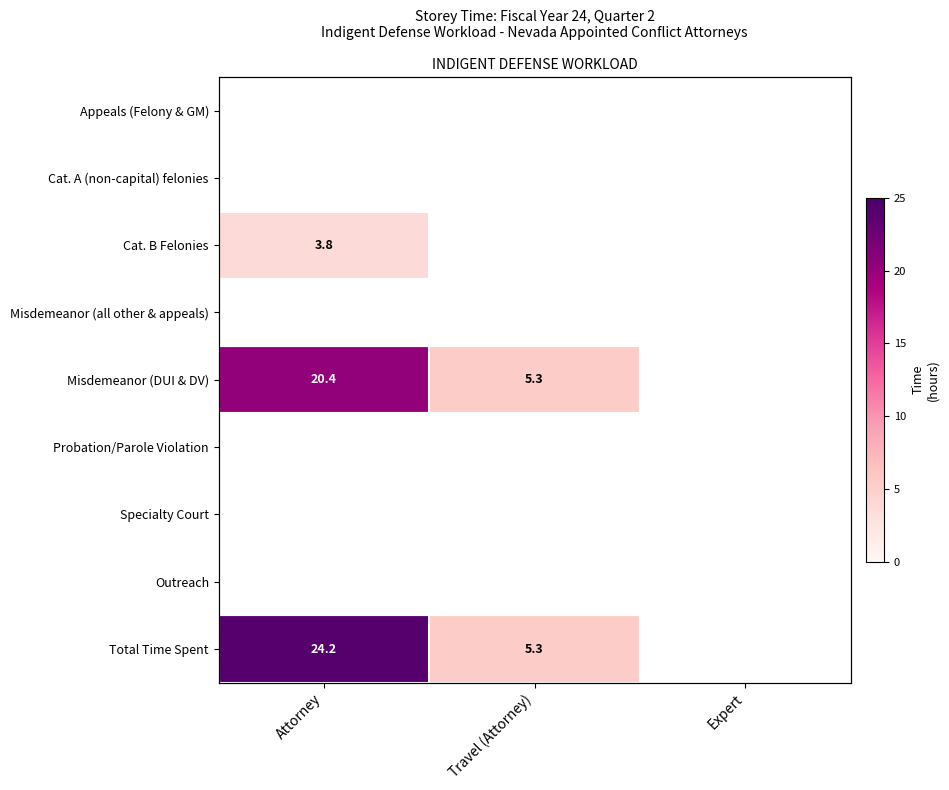

What is the maximum value shown in the chart?

24.2